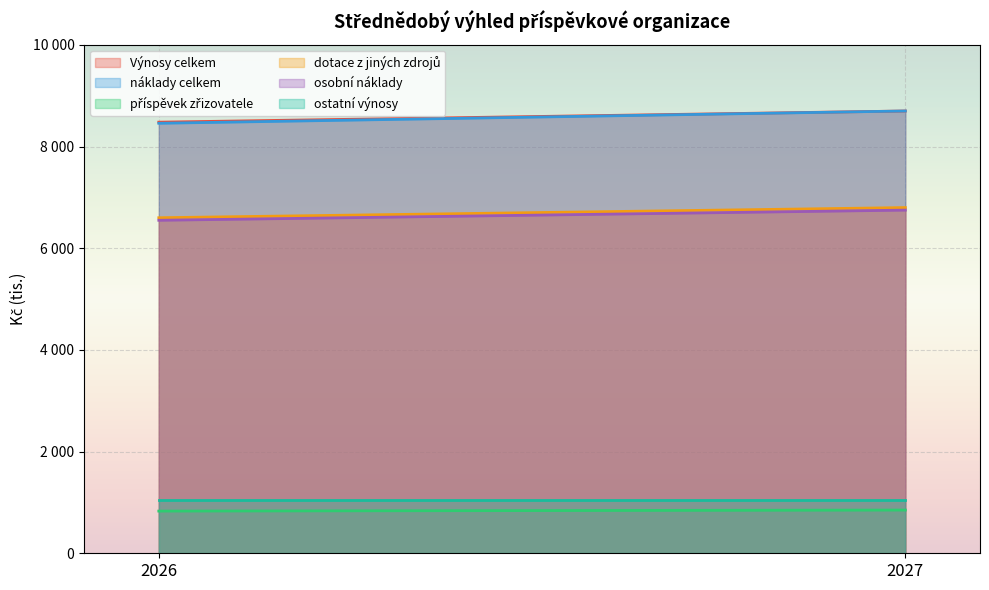

Which series has the largest total across all categories?

Výnosy celkem